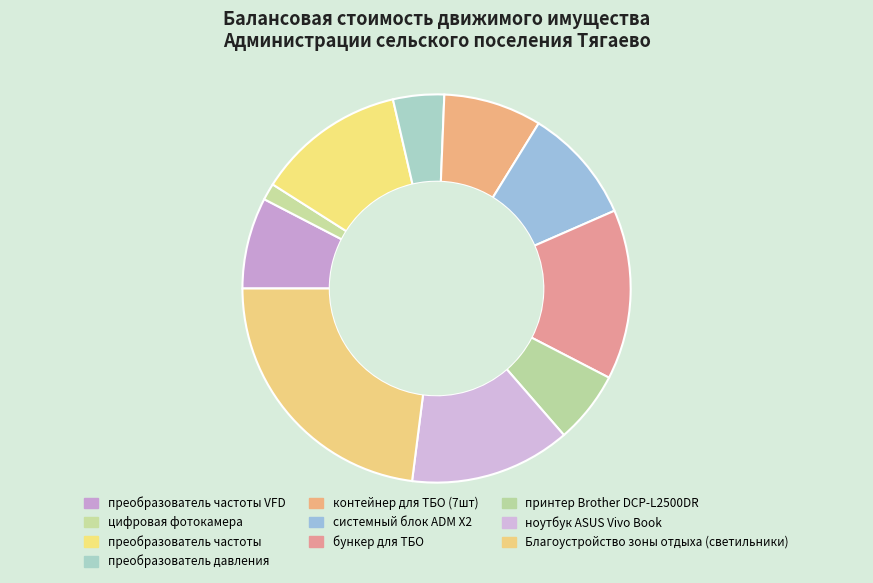

To the nearest percent, what percentage of the pie is Благоустройство зоны отдыха (светильники)?

23%